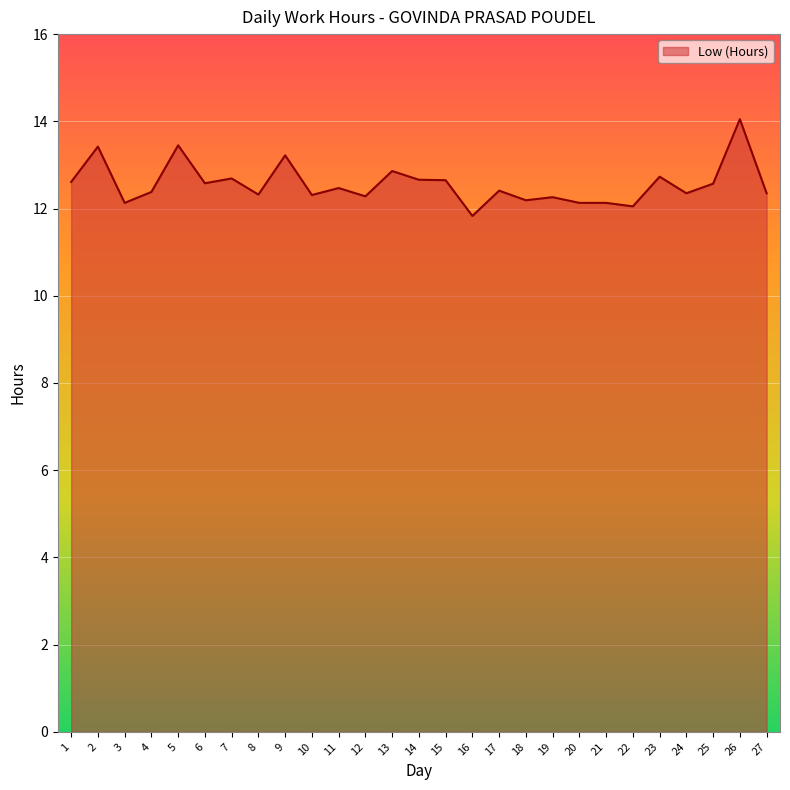

List the labels in order of value, smallest first.

16, 22, 3, 20, 21, 18, 19, 12, 10, 8, 24, 27, 4, 17, 11, 25, 6, 1, 15, 14, 7, 23, 13, 9, 2, 5, 26